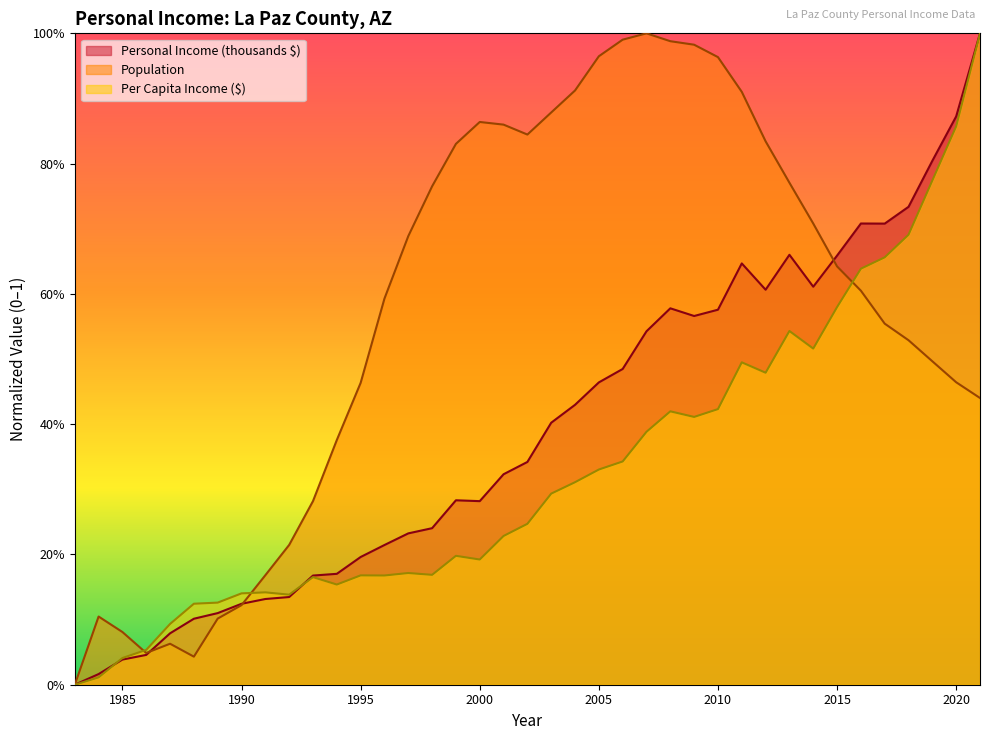

Where is the first local minimum for Per Capita Income ($)?

1992